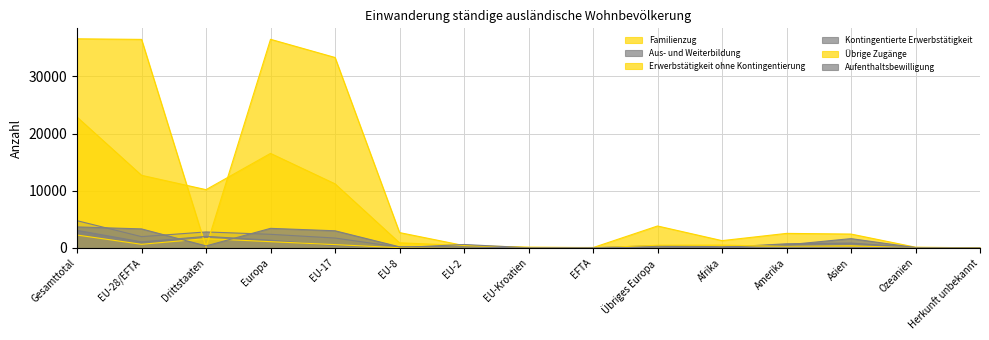

In Familienzug, how many points are lower than both neighbors (excluding endpoints)?

3